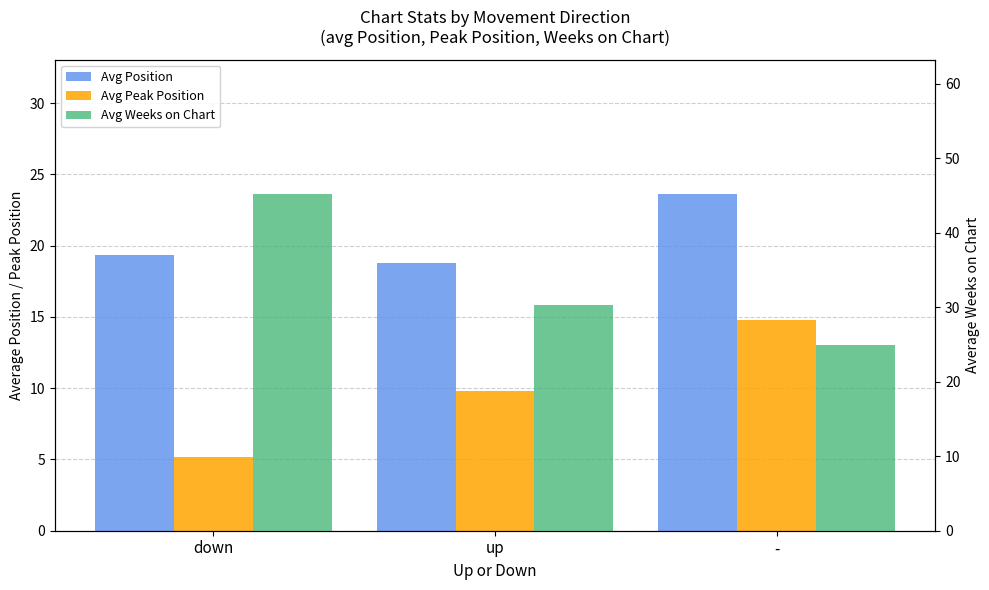

How many data points in Avg Peak Position are less than 9?

1